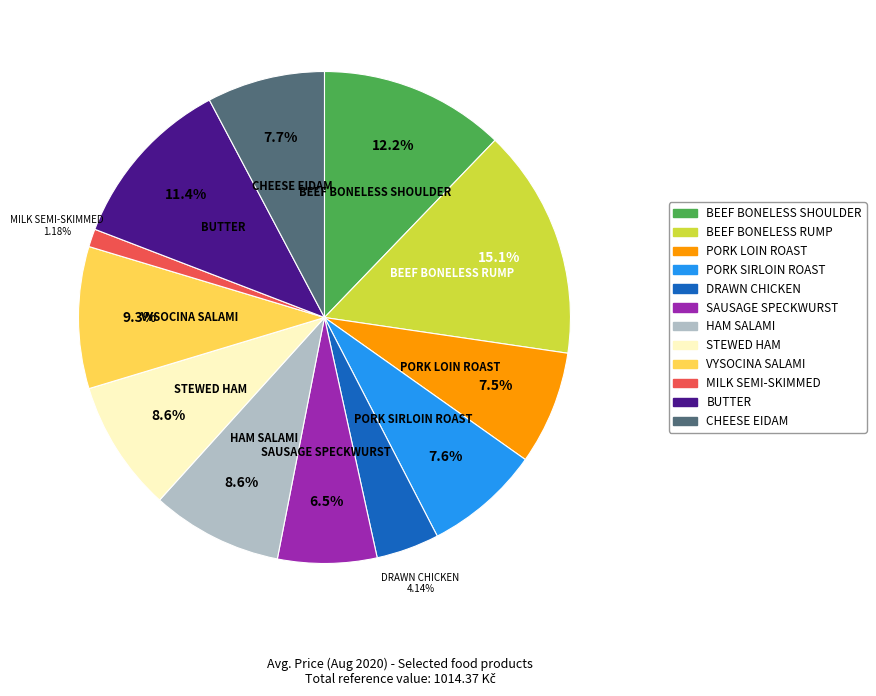

Does SAUSAGE SPECKWURST represent more than half of the total?

No